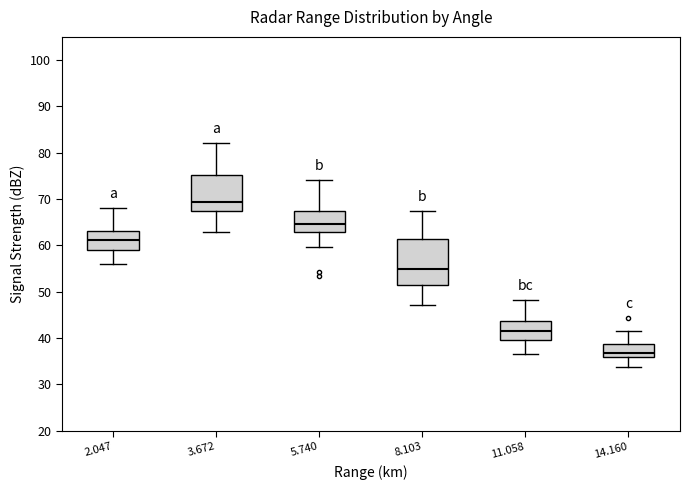

Reading left to right, read every box against the y-axis: the position of its median line, the range the box covers, and the ends of its whiskers. The values are not printed on the chart, so give them approximately, as read against the axis.

2.047: median 61, box 59 to 63, whiskers 56 to 68
3.672: median 69, box 67 to 75, whiskers 63 to 82
5.740: median 65, box 63 to 68, whiskers 60 to 74
8.103: median 55, box 52 to 61, whiskers 47 to 67
11.058: median 42, box 40 to 44, whiskers 37 to 48
14.160: median 37, box 36 to 39, whiskers 34 to 42